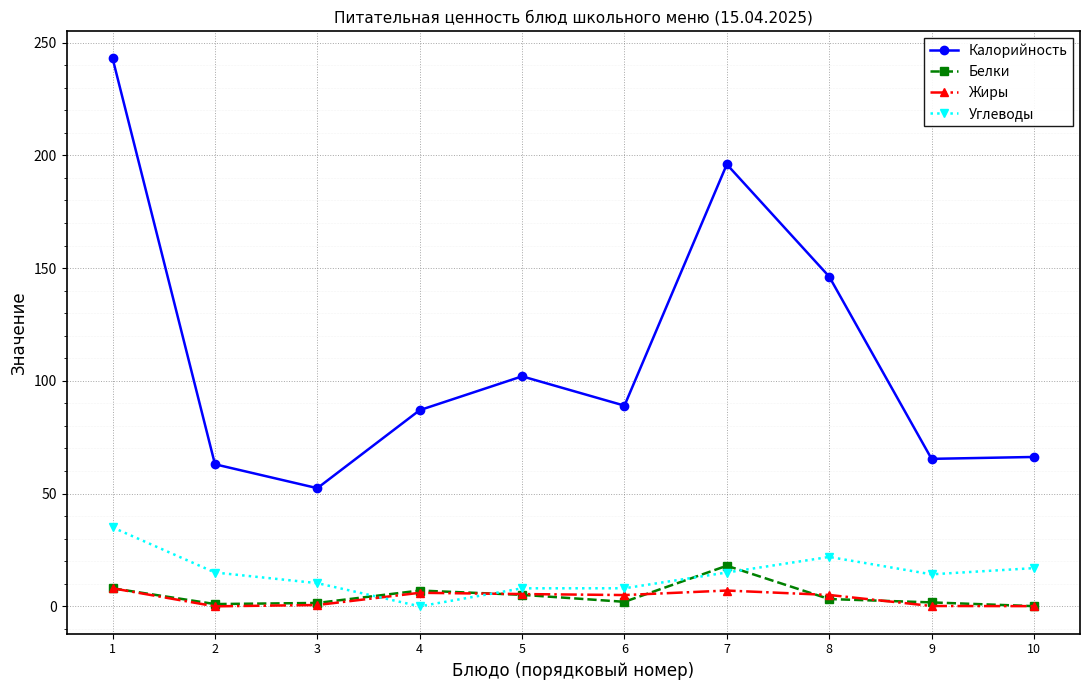

What is the sum of the Углеводы values at 9 and 7?

29.2